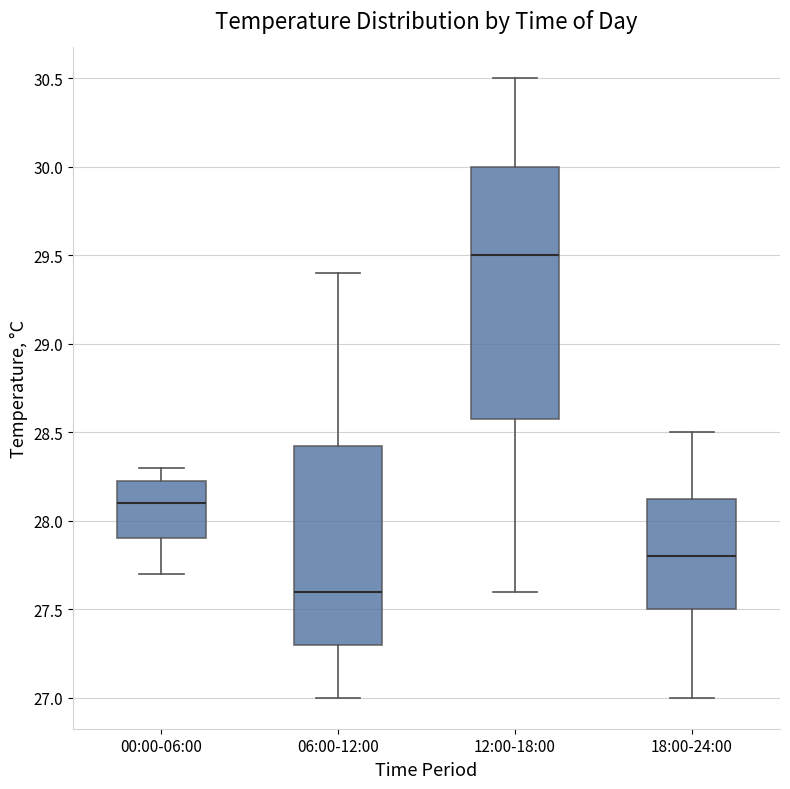

Reading left to right, read every box against the y-axis: the position of its median line, the range the box covers, and the ends of its whiskers. The values are not printed on the chart, so give them approximately, as read against the axis.

00:00-06:00: median 28.10, box 27.90 to 28.25, whiskers 27.70 to 28.30
06:00-12:00: median 27.60, box 27.30 to 28.45, whiskers 27.00 to 29.40
12:00-18:00: median 29.50, box 28.60 to 30.00, whiskers 27.60 to 30.50
18:00-24:00: median 27.80, box 27.50 to 28.15, whiskers 27.00 to 28.50